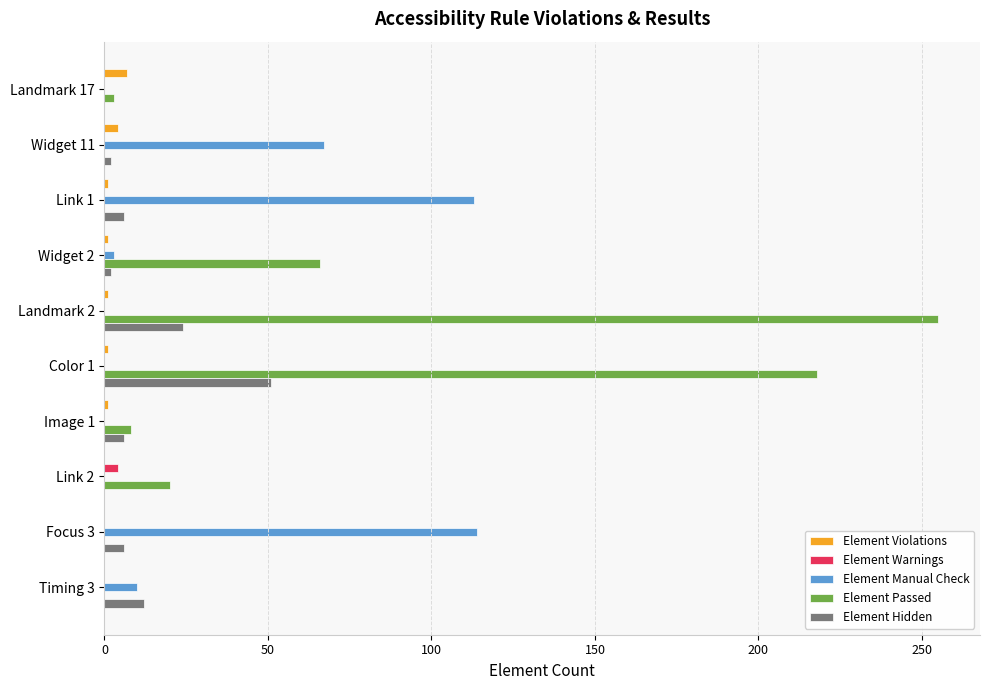

What is the sum of all Element Passed values?

570